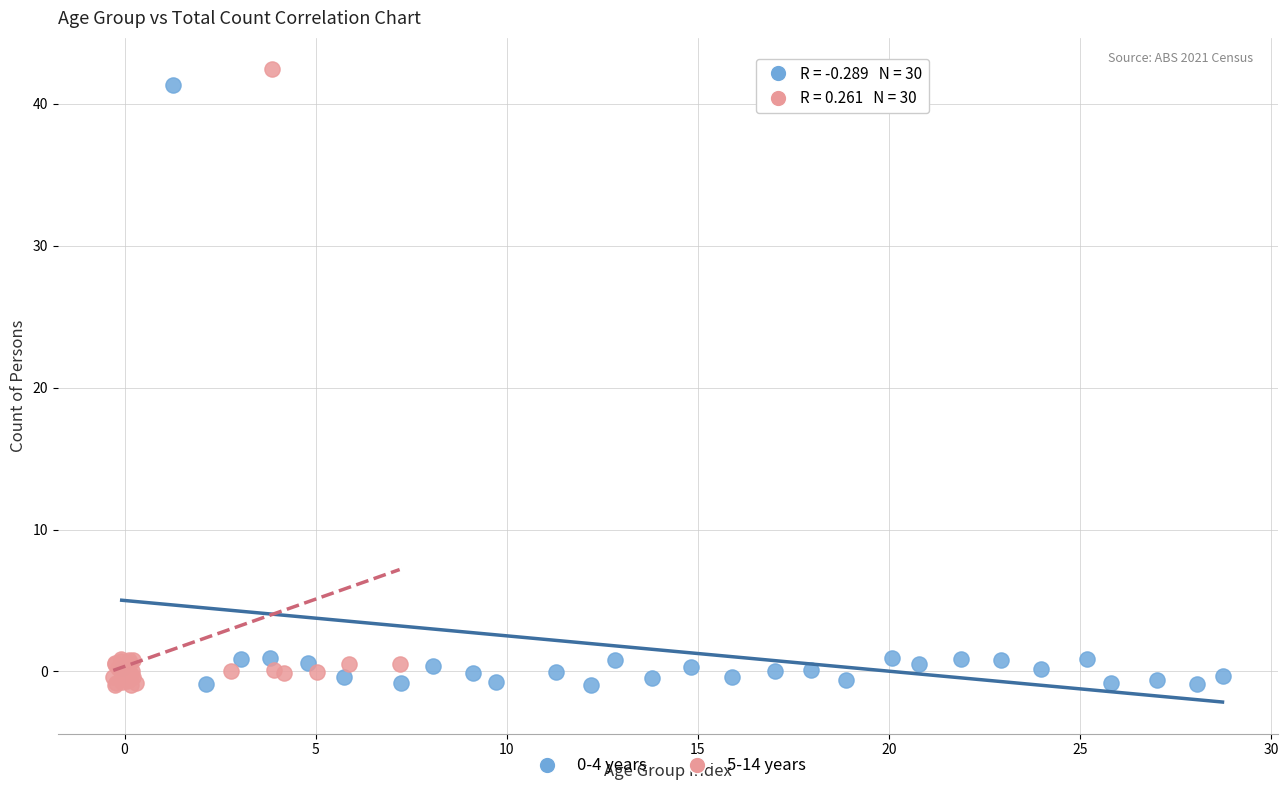

Which series has the widest spread of Y values?

5-14 years